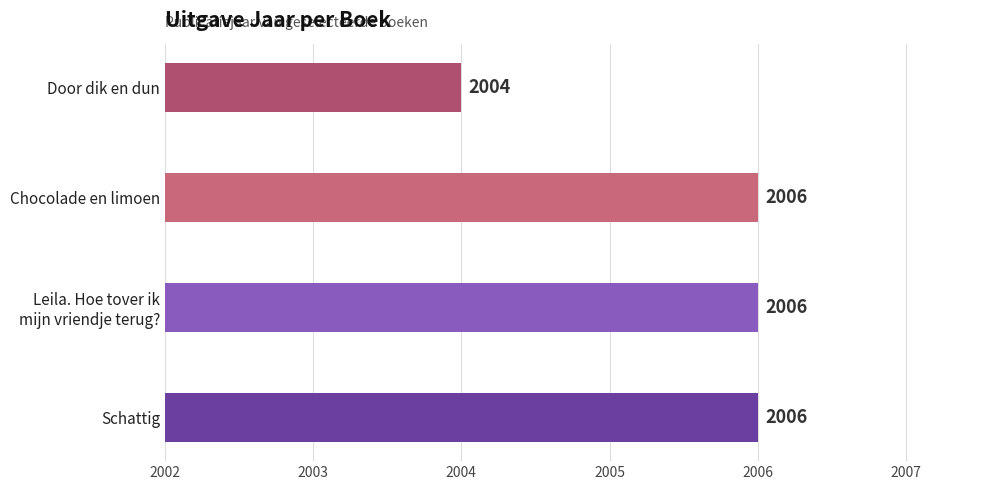

Reading bottom to top, transcribe all the data shown in this chart.

2006	2006	2006	2004